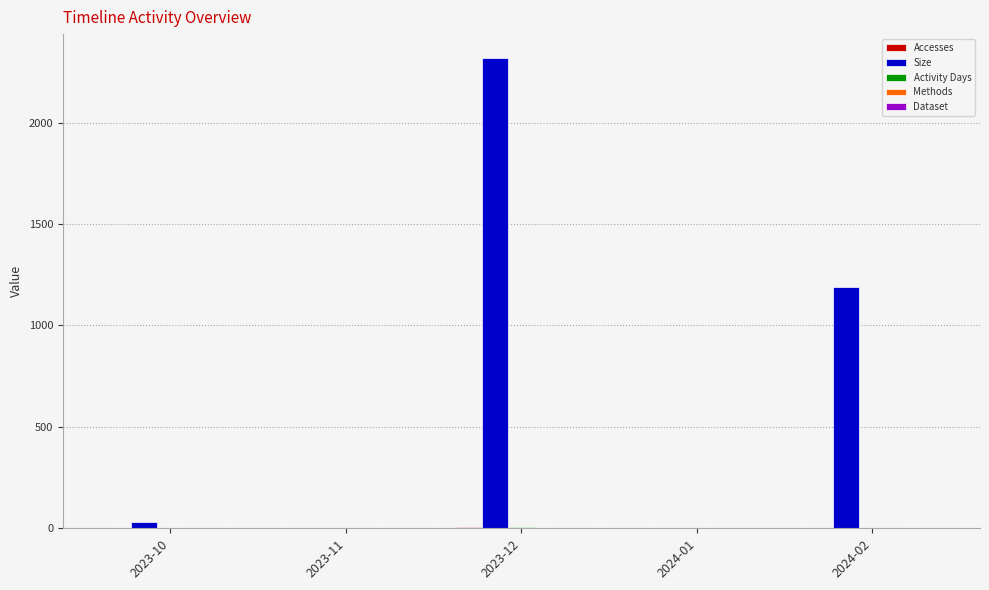

Which series changed the most between 2023-11 and 2023-12?

Size